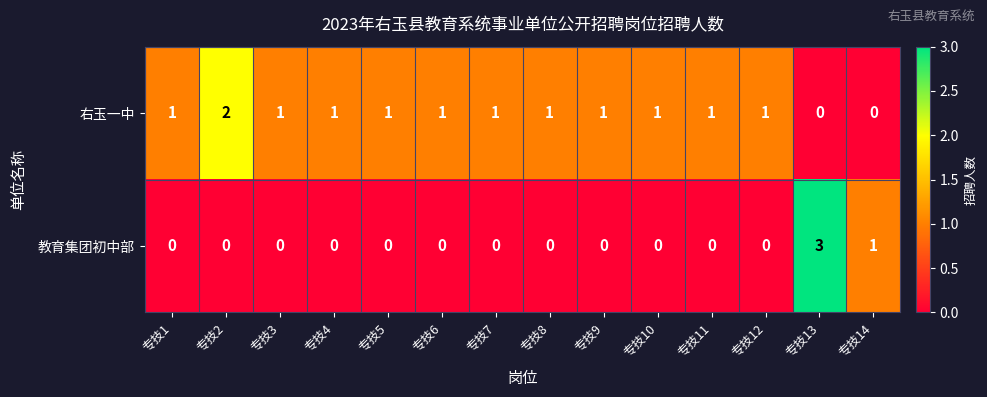

Which series has the largest range (max minus min)?

教育集团初中部